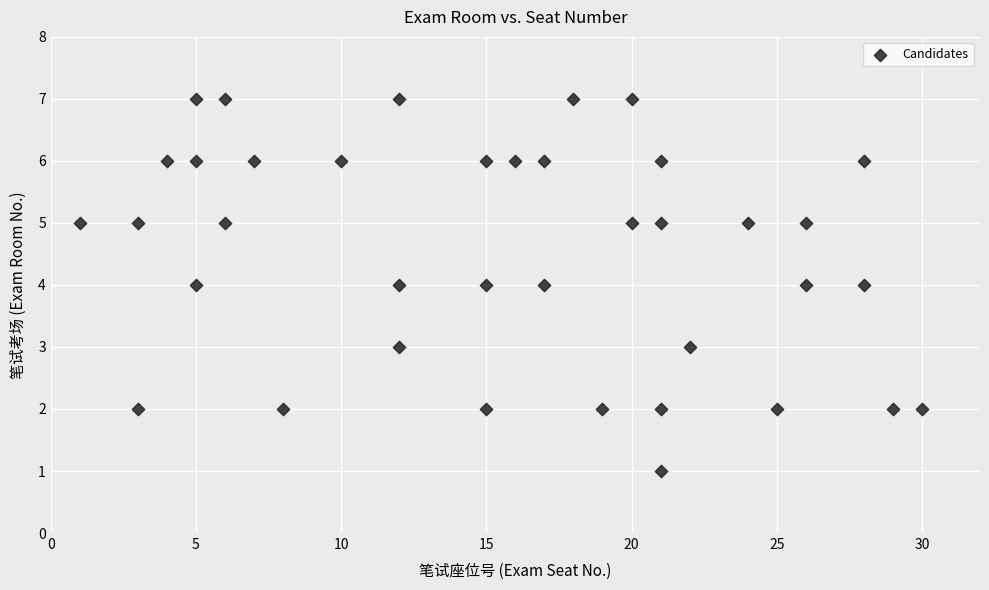

What is the range of Y values (max minus min)?

6